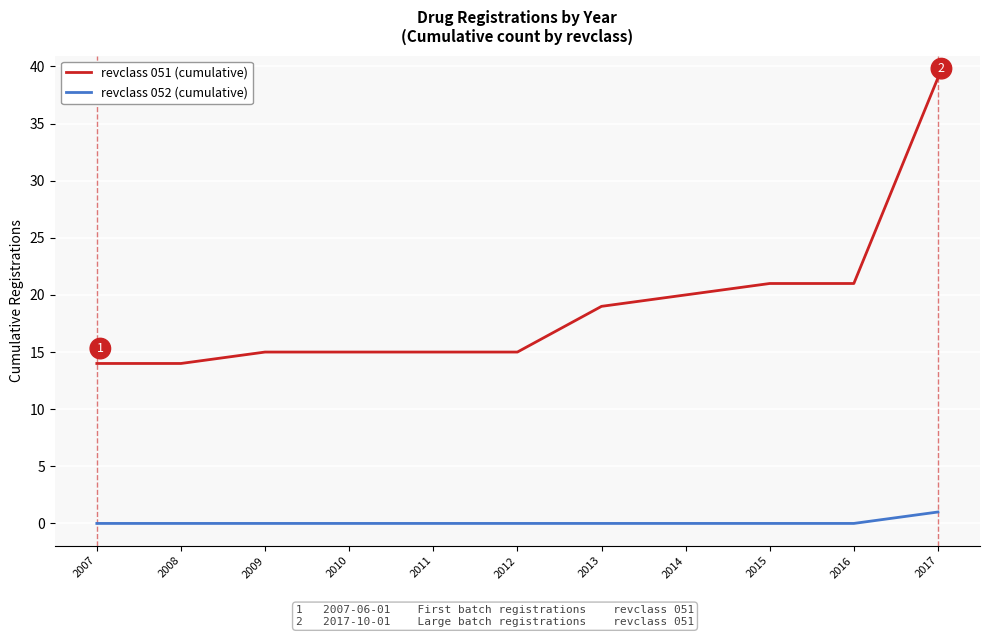

What is the spread (max minus min) of values at 2015?

21